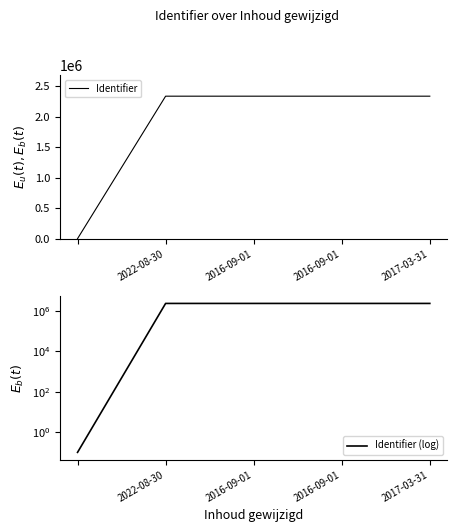

Which category has the highest value in the Identifier (log) series?

2017-03-31